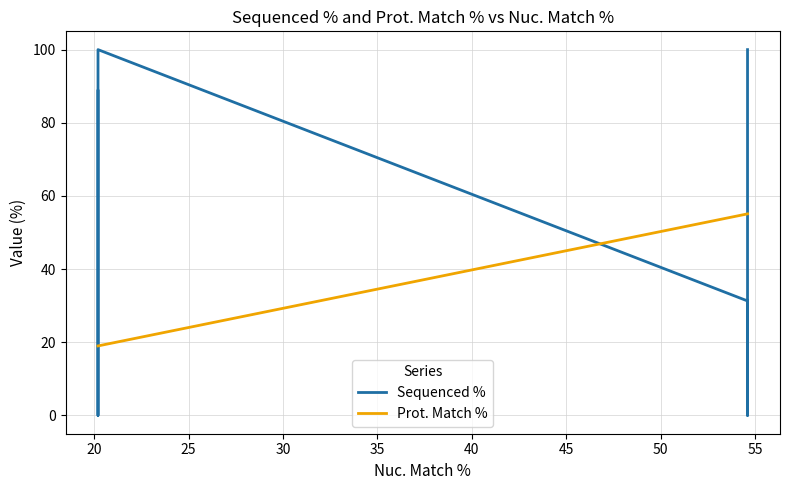

What is the difference between the second highest and minimum values in the Sequenced % series?

100.0